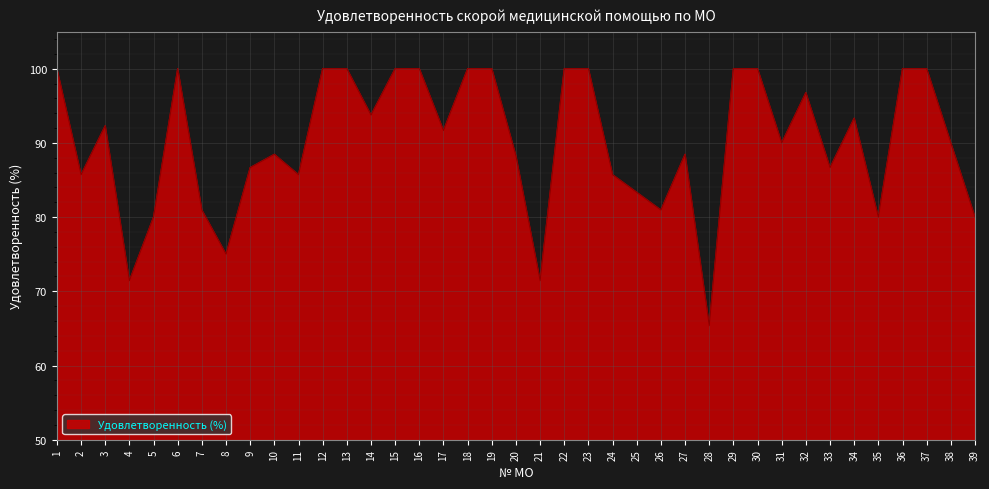

True or false: the data shows 100.0 at 1.

True